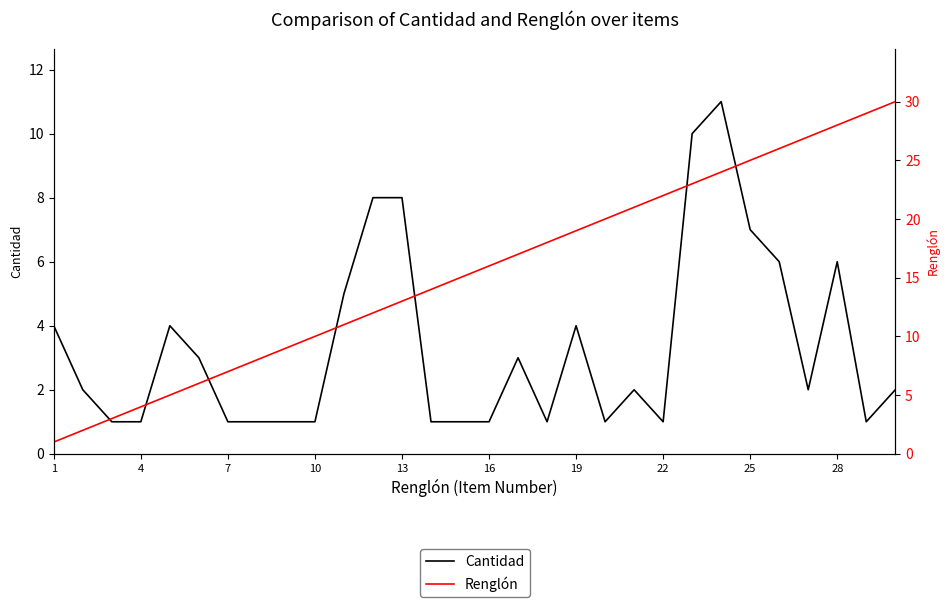

Is this an area chart (filled region under the line)?

No